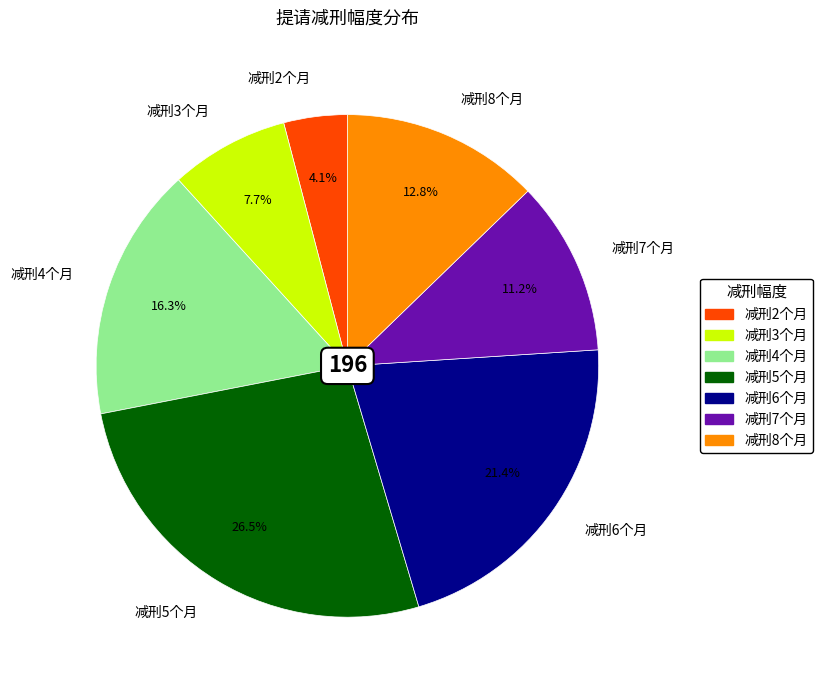

Approximately how many times larger is the value at 减刑7个月 compared to 减刑6个月?

0.5